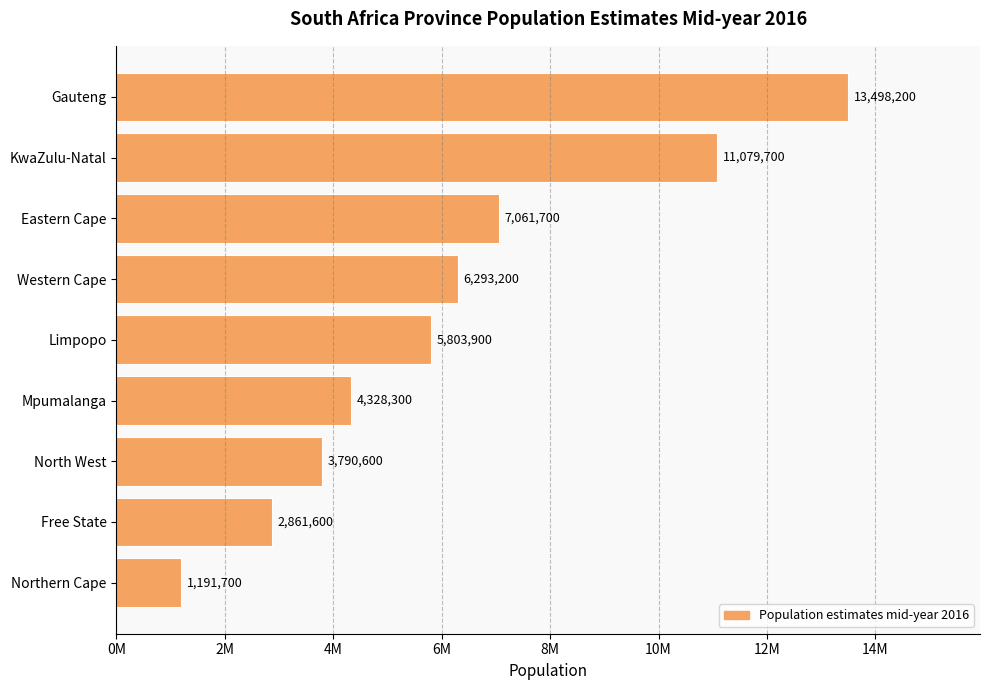

List the labels in order of value, largest first.

Gauteng, KwaZulu-Natal, Eastern Cape, Western Cape, Limpopo, Mpumalanga, North West, Free State, Northern Cape